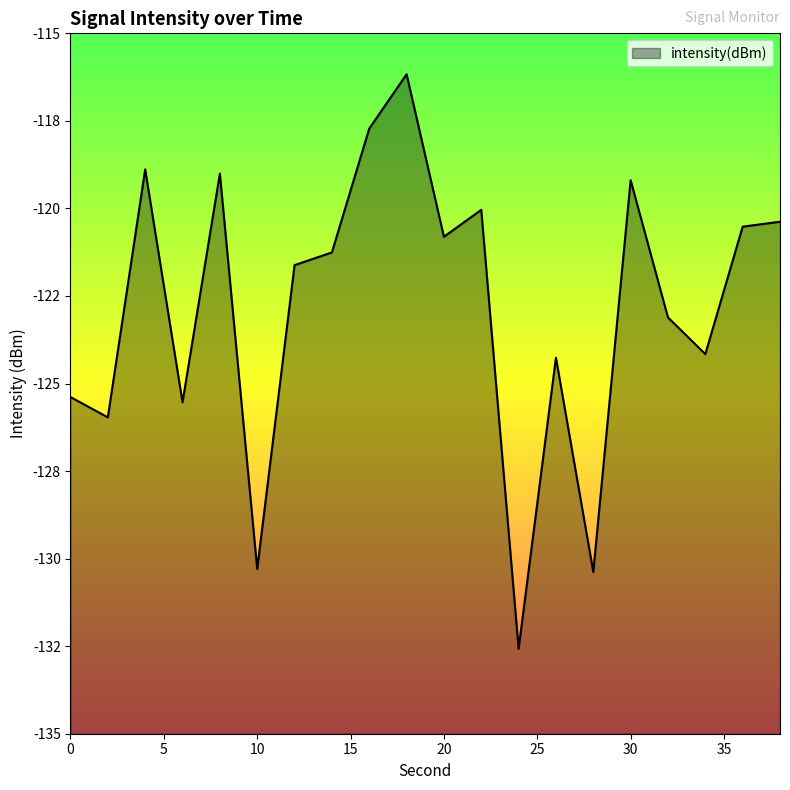

What is the average value?

-122.9